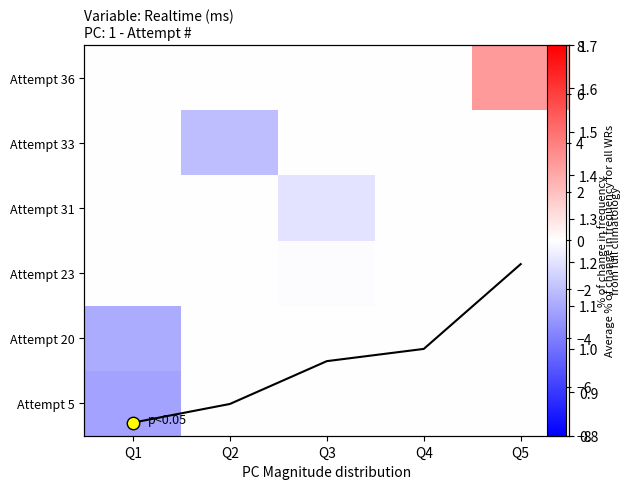

List the series in order of their peak value, highest first.

Attempt 36, Average across rows, Attempt 5, Attempt 20, Attempt 23, Attempt 31, Attempt 33